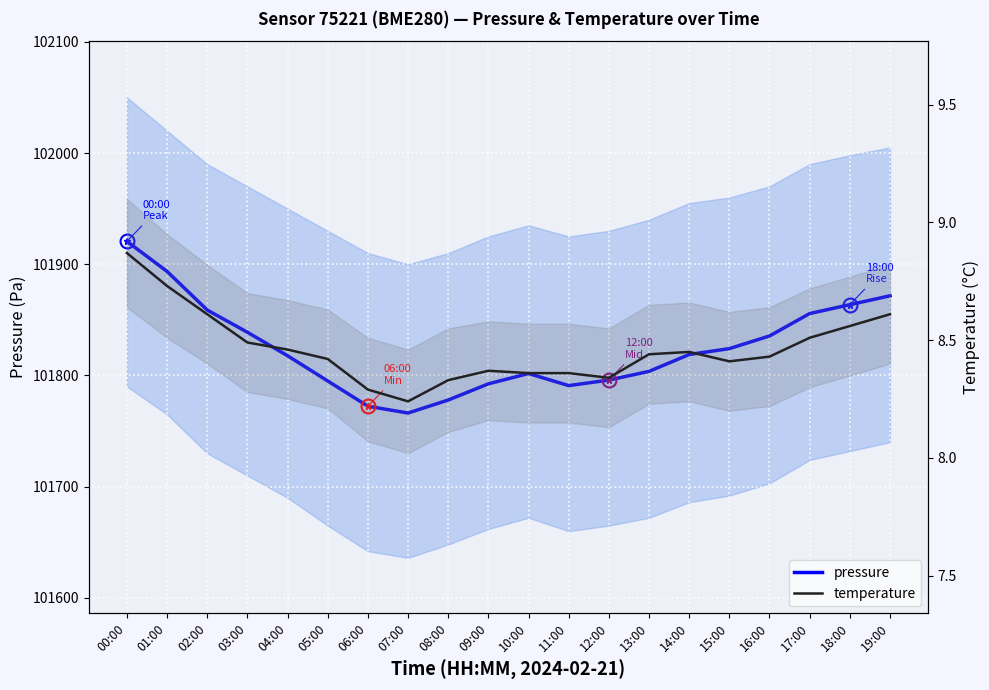

At how many categories does at least one series exceed 72420?

20